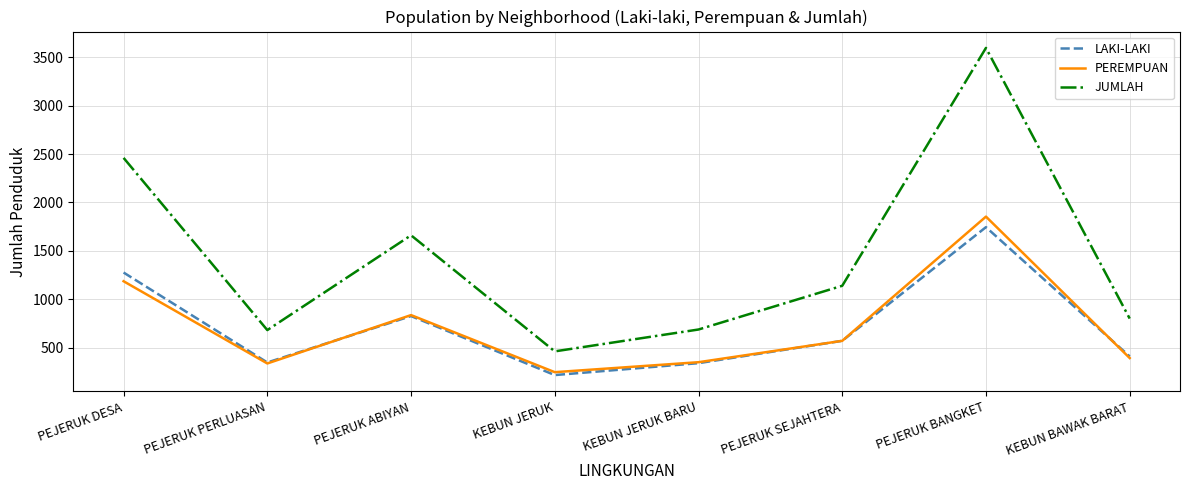

At which label is PEREMPUAN closest to 1049?

PEJERUK DESA